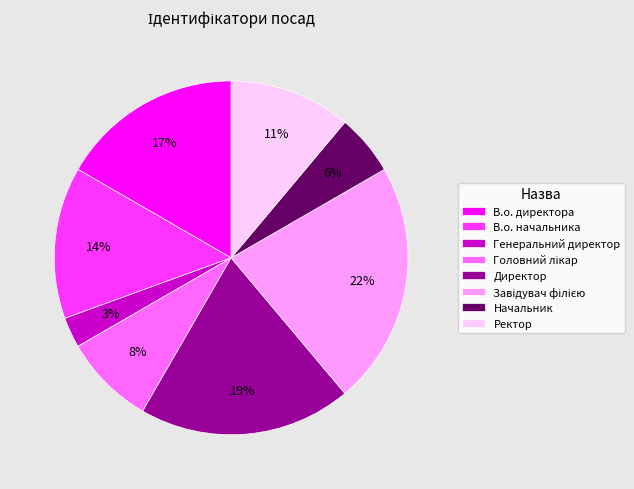

Which slice is the smallest?

Генеральний директор